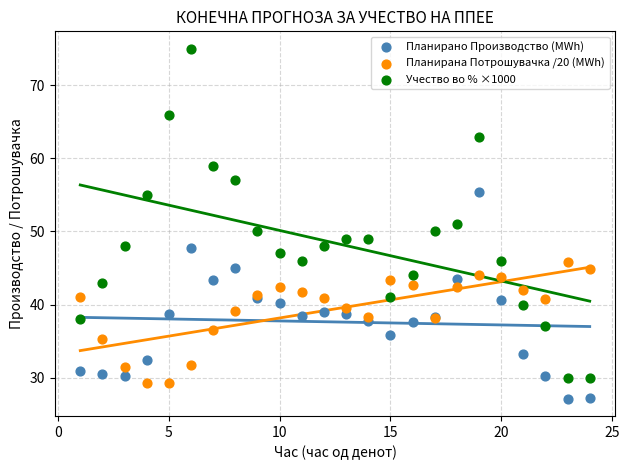

Which series reaches the minimum Y coordinate?

Планирано Производство (MWh)